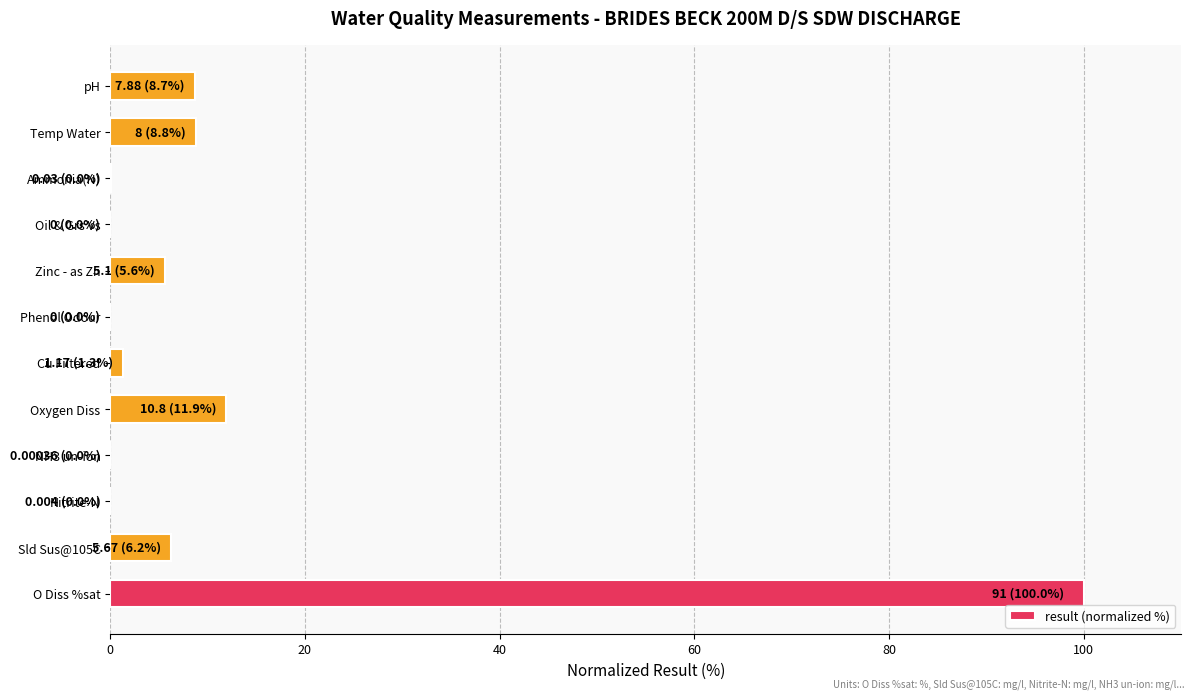

What is the maximum value shown in the chart?

100.0